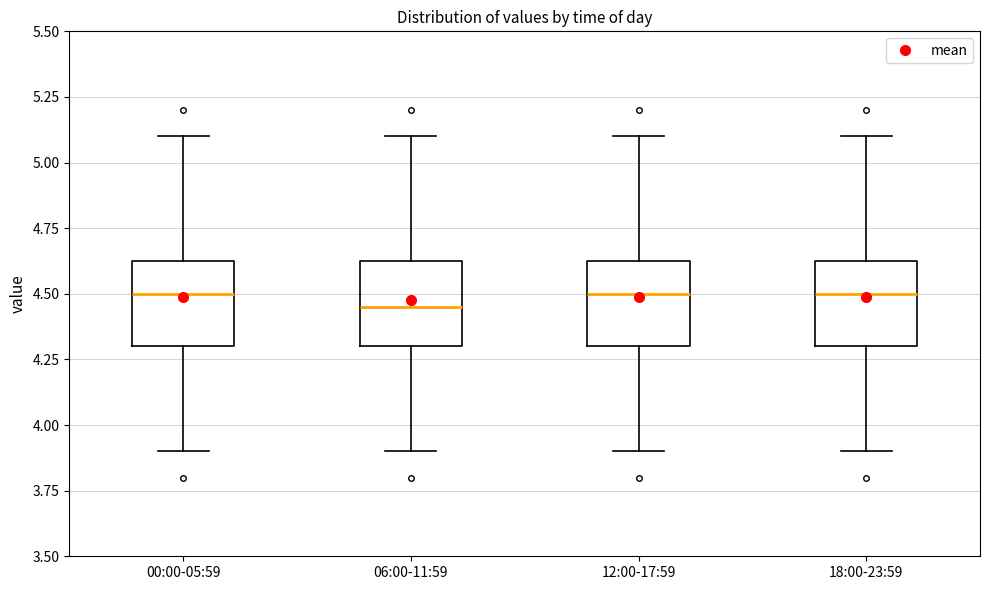

Where does the median line of the box for 00:00-05:59 sit on the y-axis? The values are not printed on the chart, so give them approximately, as read against the axis.

4.50